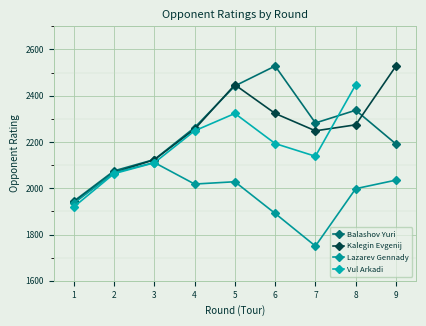

Which series changed the most between 4 and 5?

Kalegin Evgenij